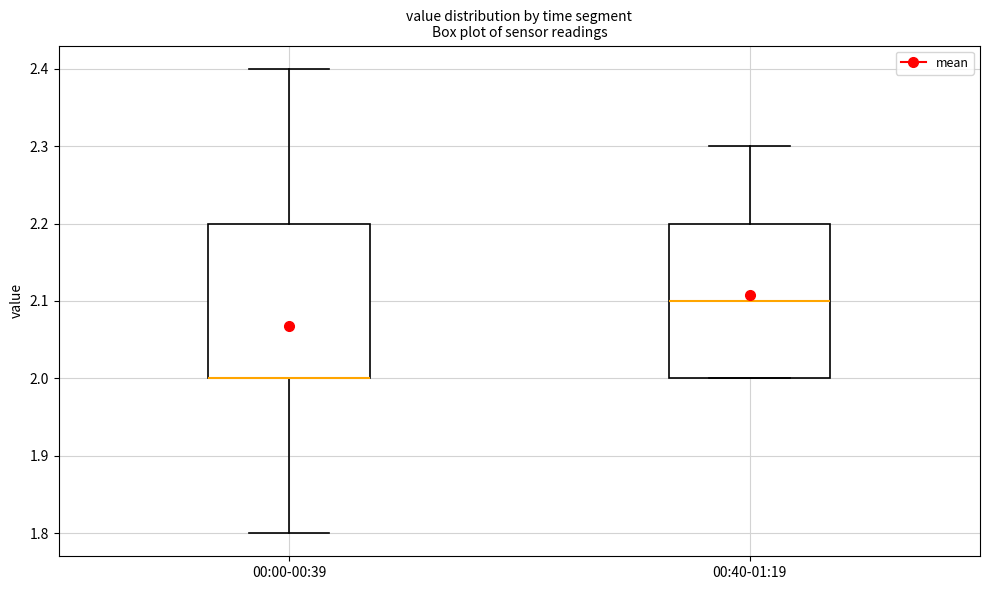

Where does the lower whisker of the box for 00:00-00:39 end on the y-axis? The values are not printed on the chart, so give them approximately, as read against the axis.

1.8